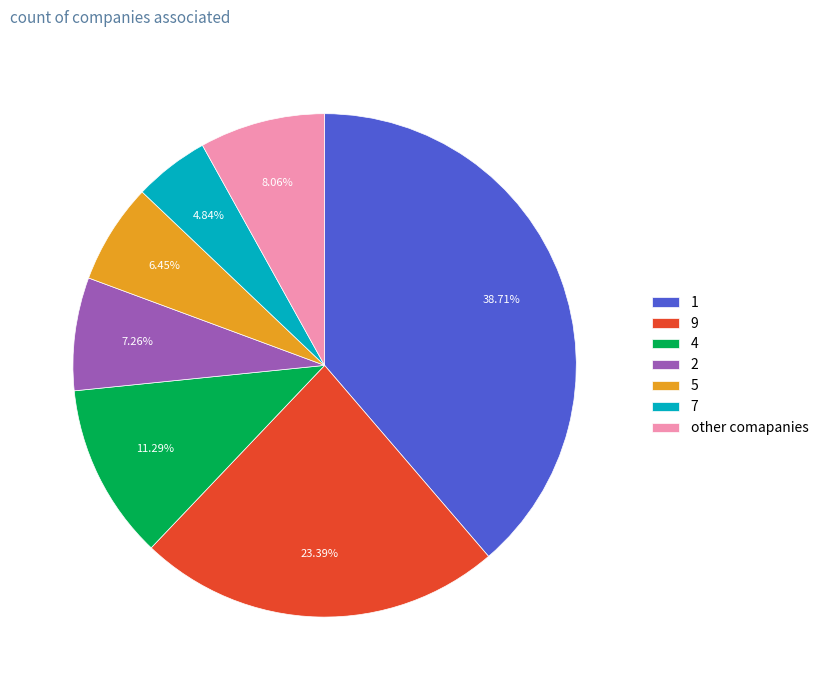

Does 5 account for over 50% of the chart?

No